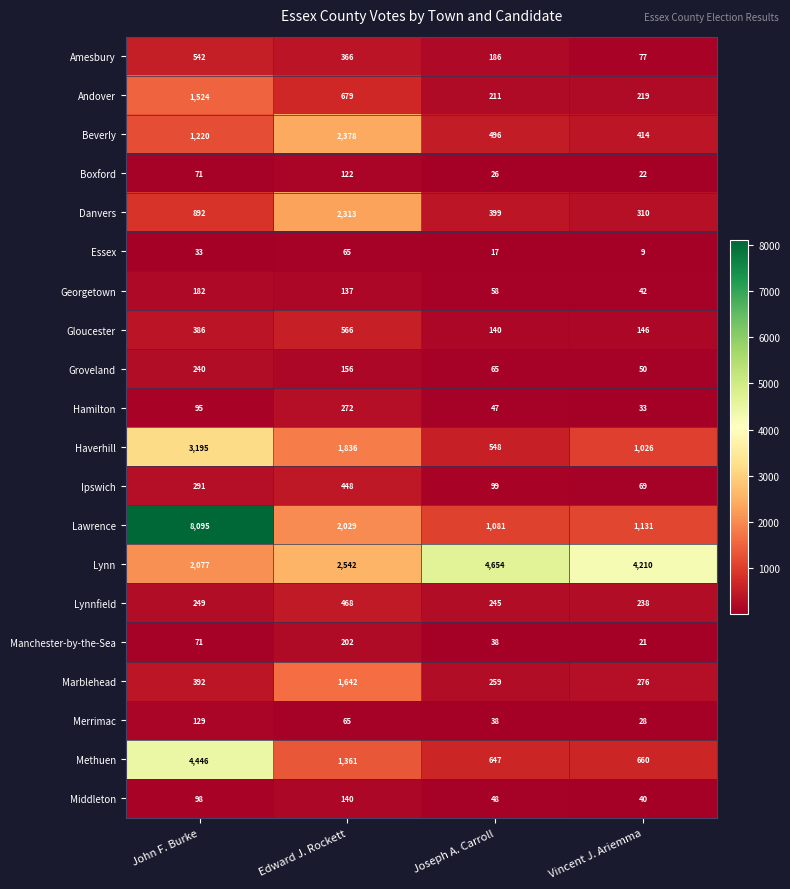

Which series has the widest spread of values?

Lawrence